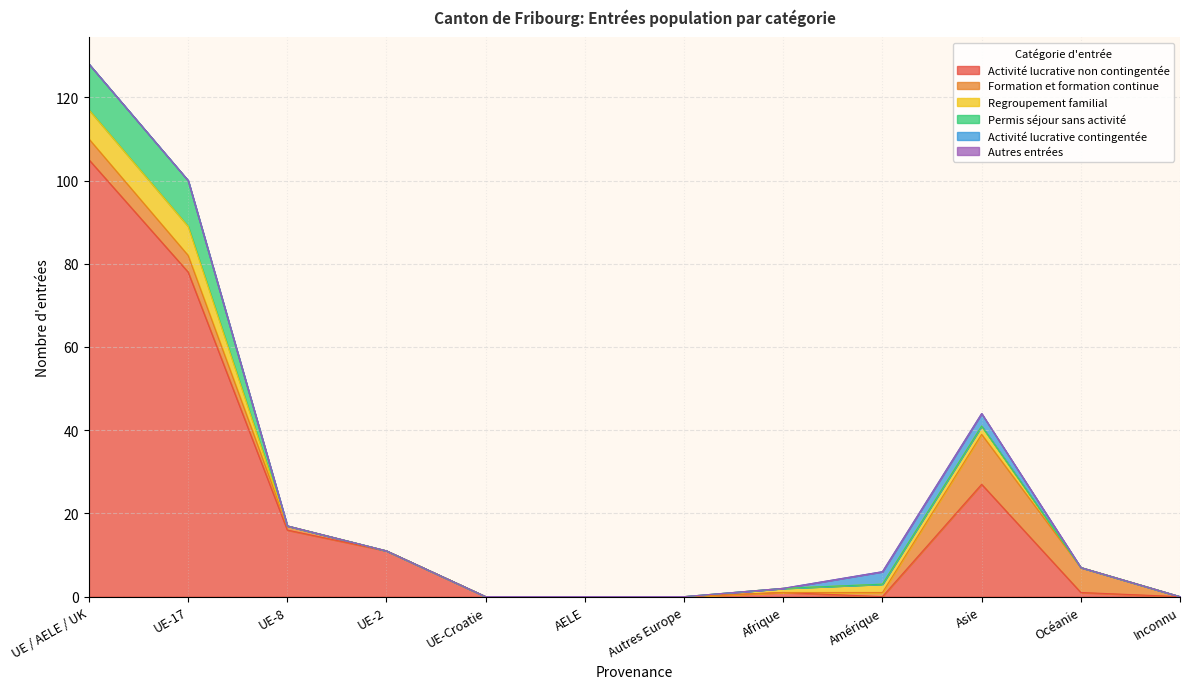

The Permis séjour sans activité series shows 11 at UE-17. True or false?

True